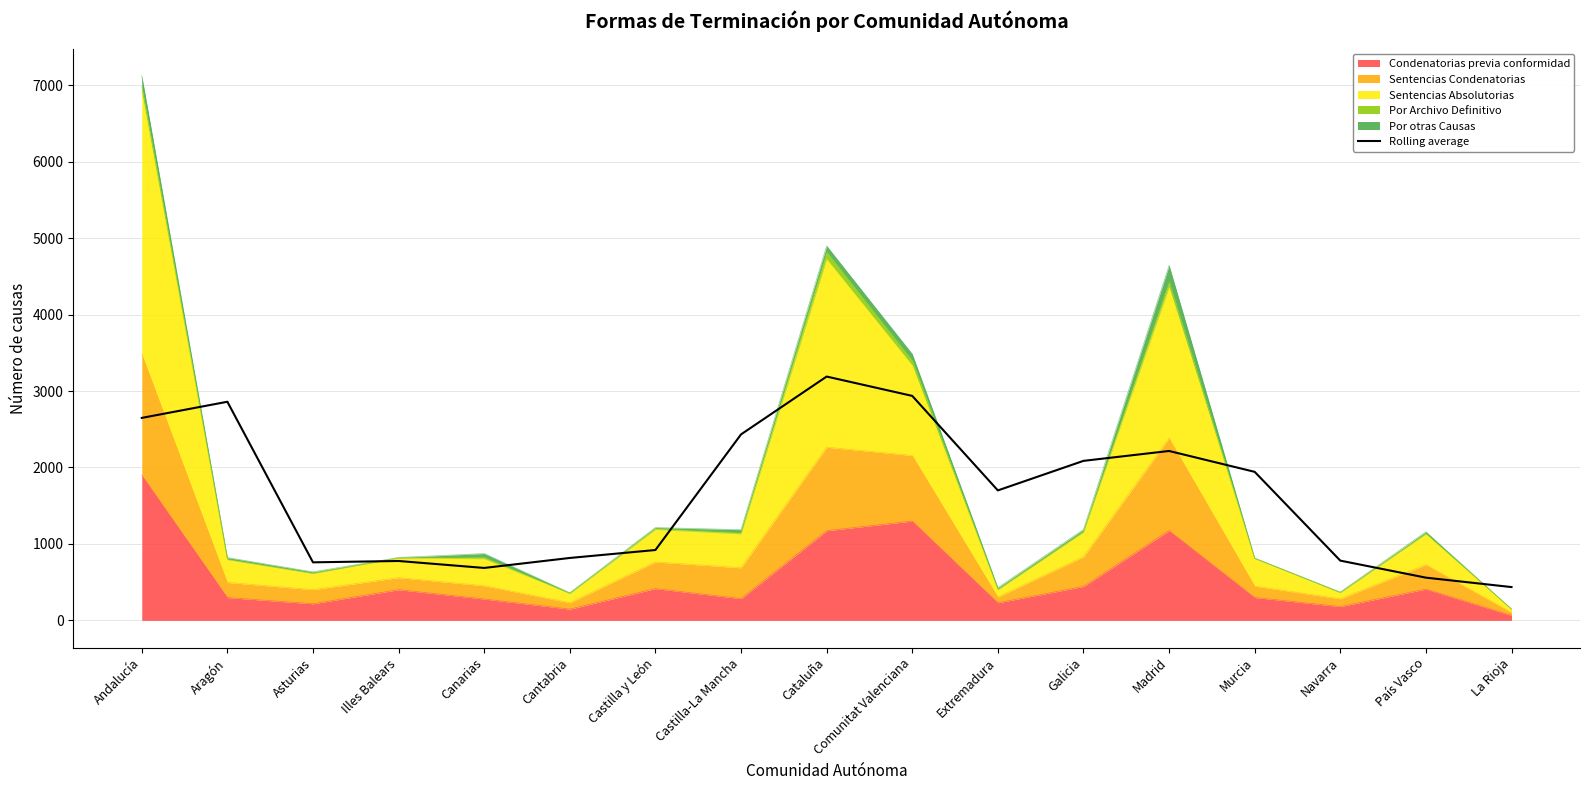

What position from the left is Cantabria?

6